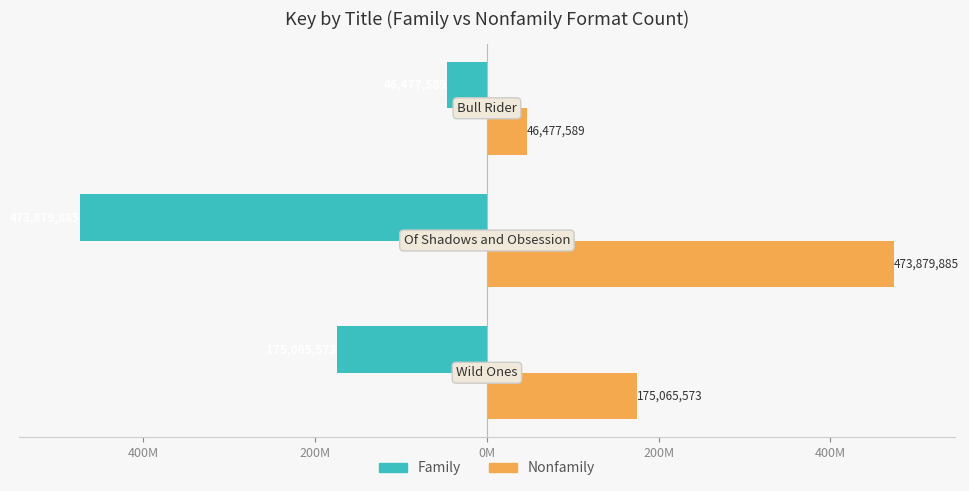

What are all the series names shown in the legend?

Family, Nonfamily